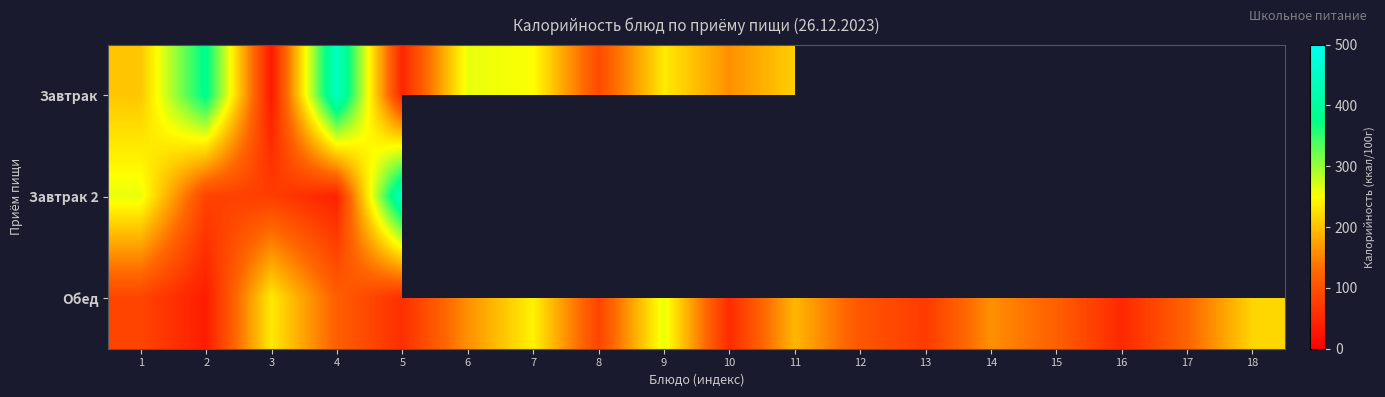

At how many categories does at least one series exceed 269?

3